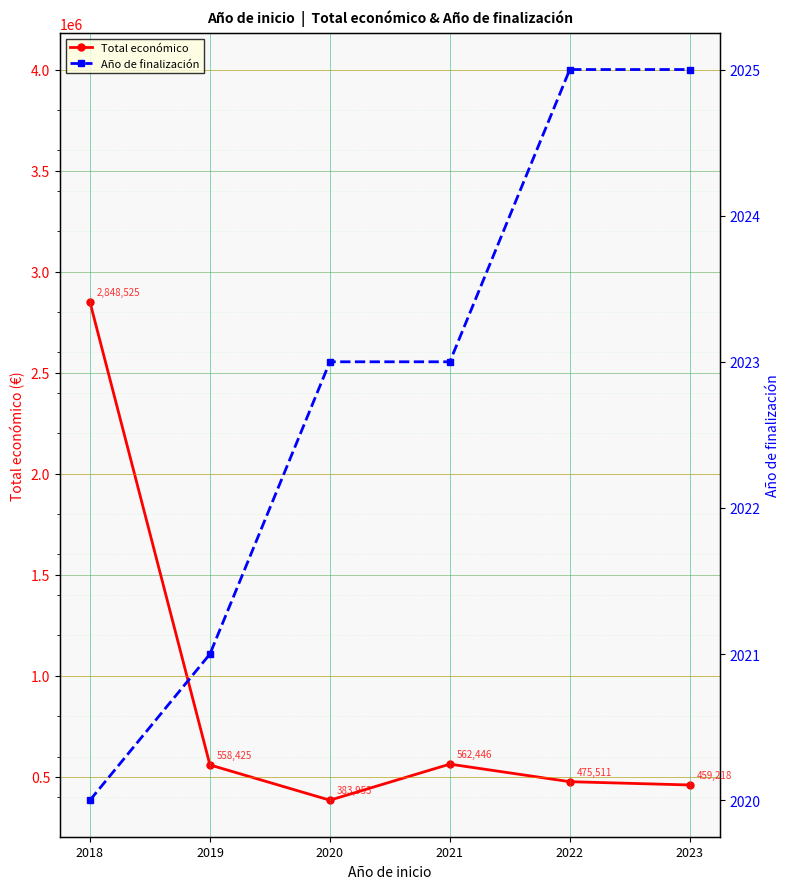

Where does the Total económico series first go above 558425?

2018